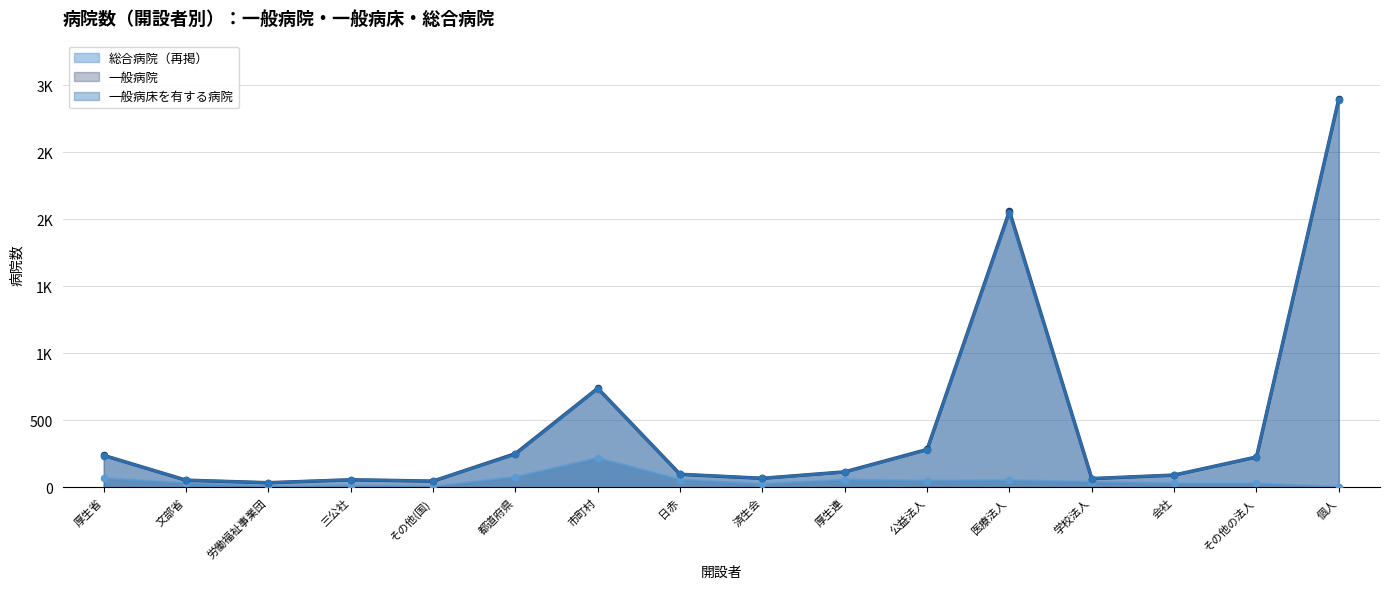

Which series contains the highest Y value?

一般病院